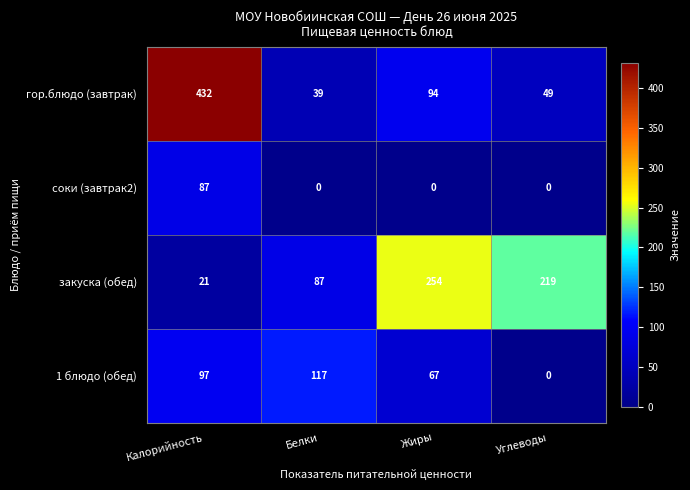

How many values in the гор.блюдо (завтрак) series are below 94?

2